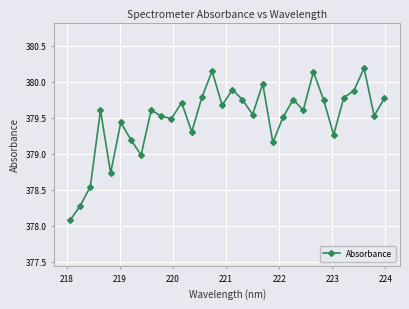

What is the difference between the maximum and minimum values?

2.1